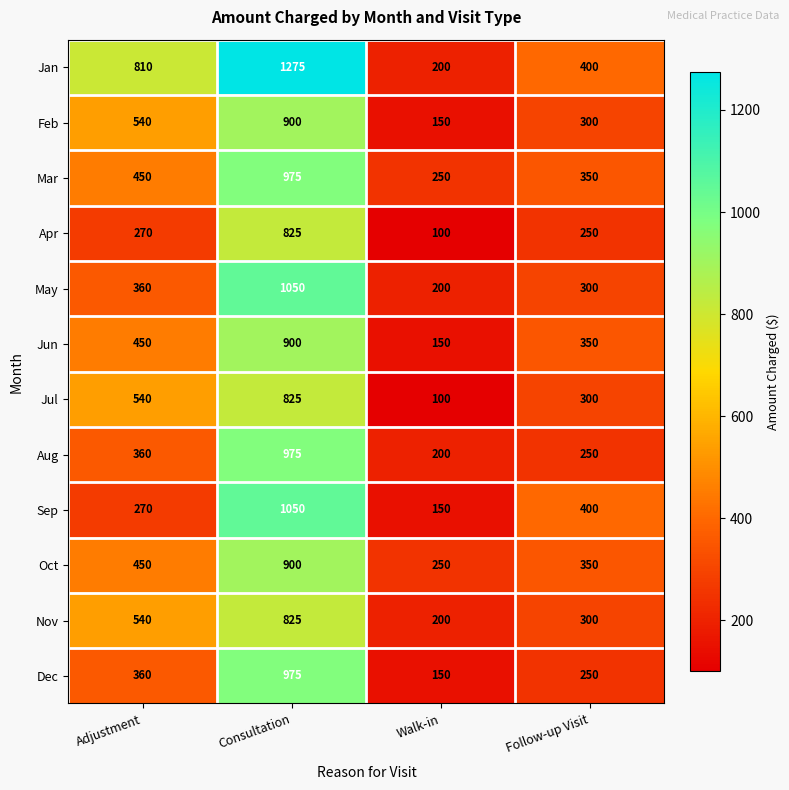

Rank the categories by Feb value from highest to lowest.

Consultation, Adjustment, Follow-up Visit, Walk-in